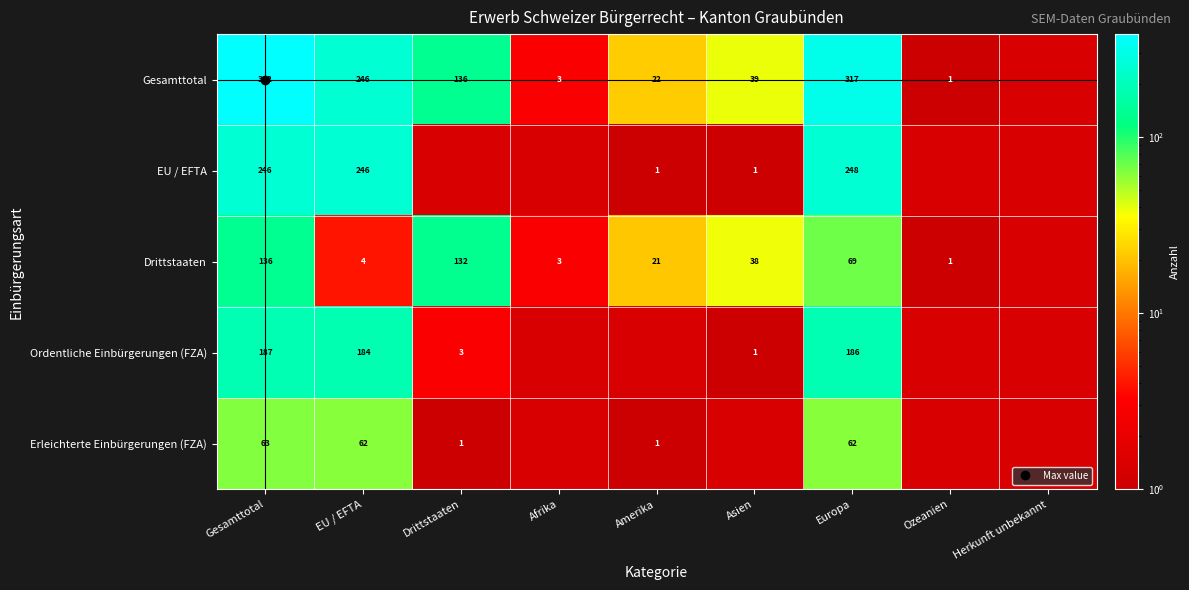

The Drittstaaten series shows 25.1 at Europa. True or false?

False